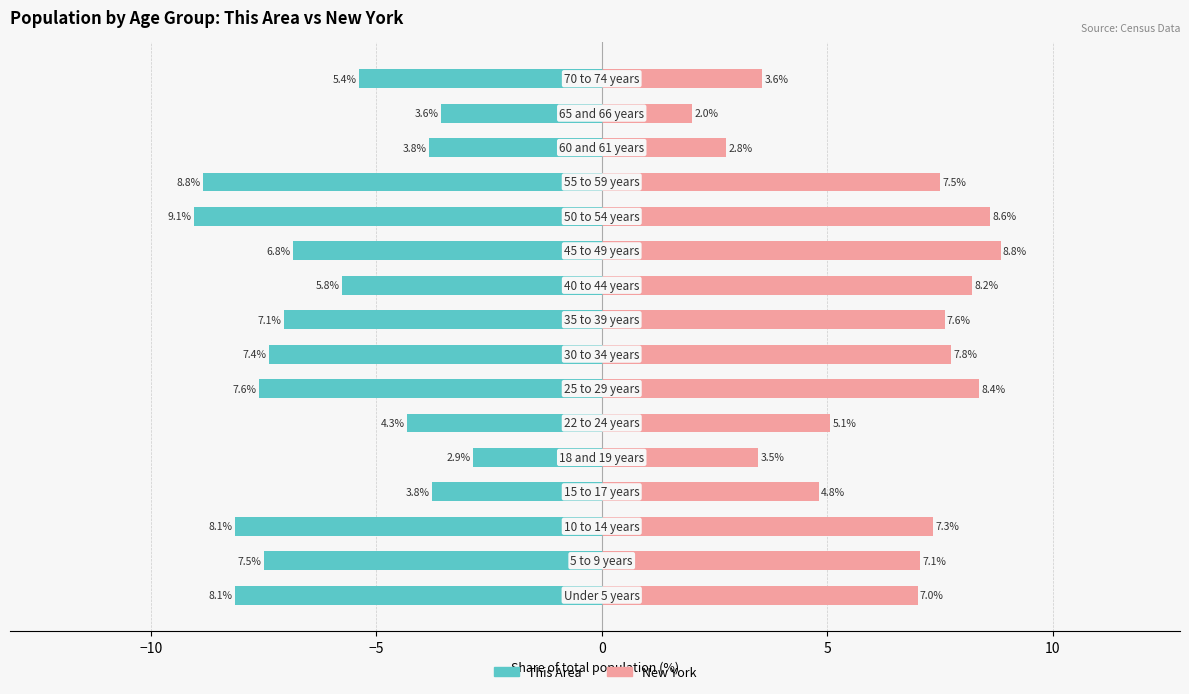

What is the average value of the This Area series?

-6.2